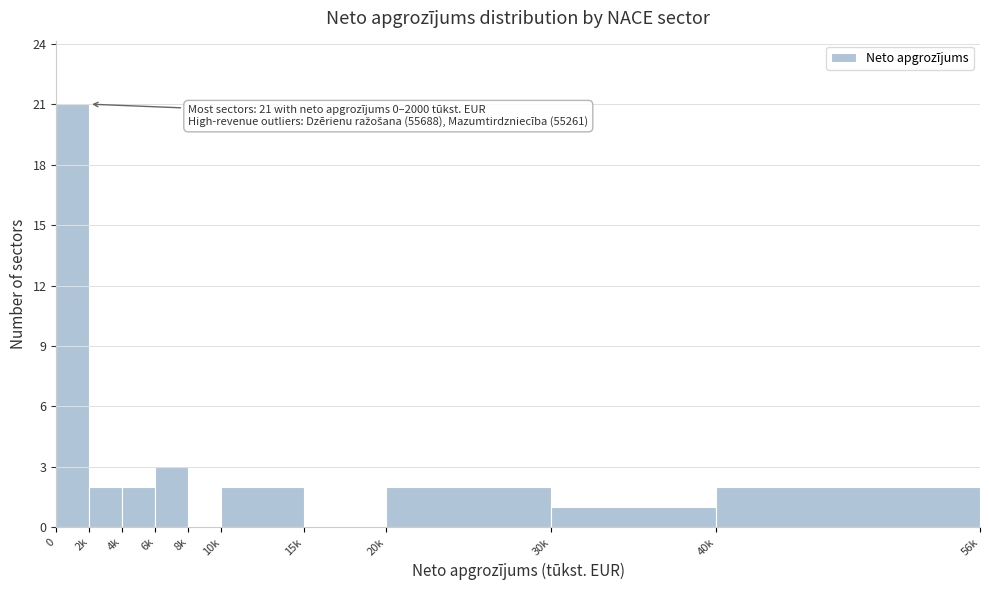

Reading right to left, what are all the values shown in this chart?

40k=2	30k=1	20k=2	15k=0	10k=2	8k=0	6k=3	4k=2	2k=2	0=21